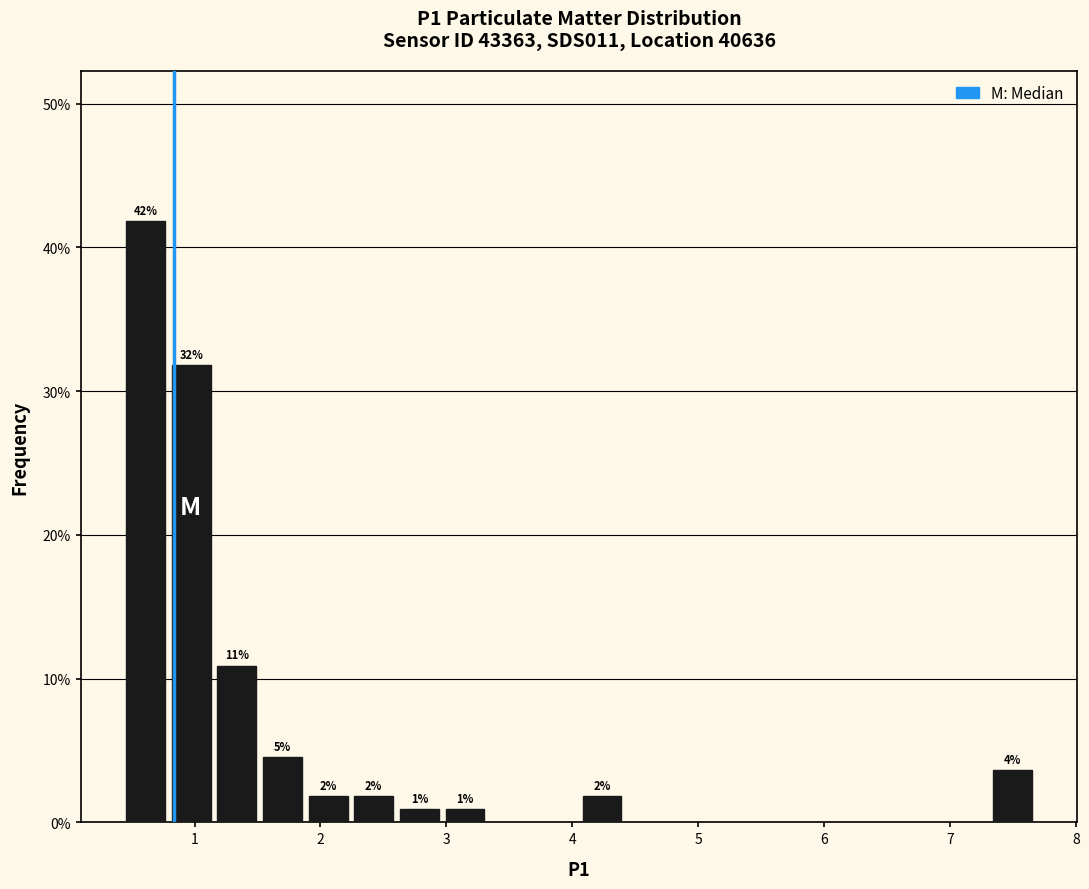

Read against the x-axis, roughly where is the centre of the tallest bar?

0.6